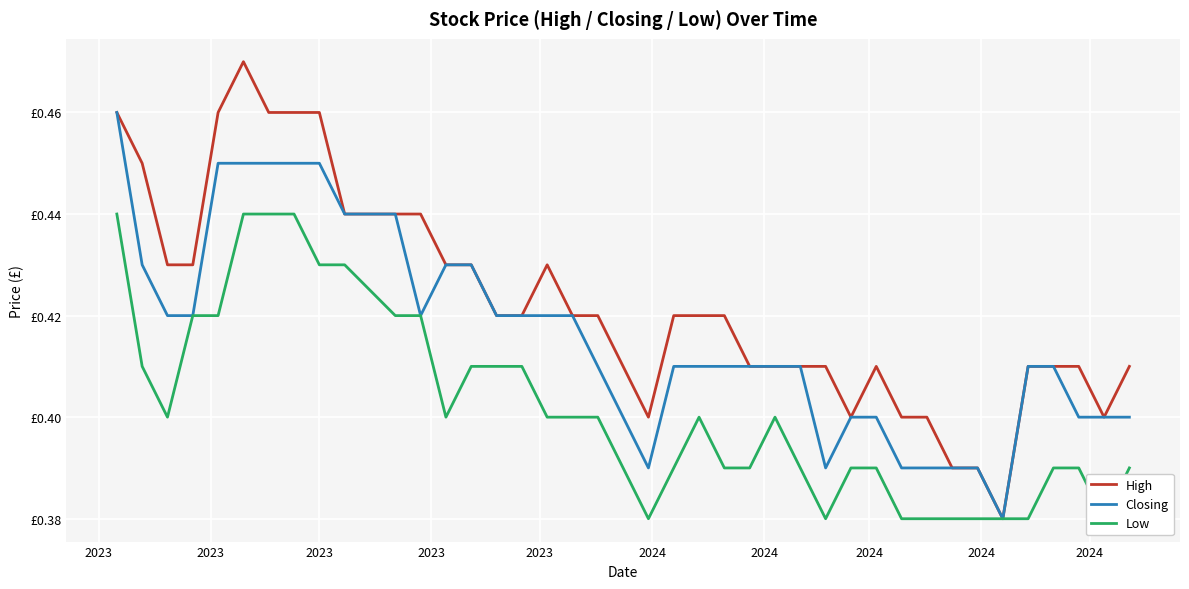

Which series has the largest total across all categories?

High